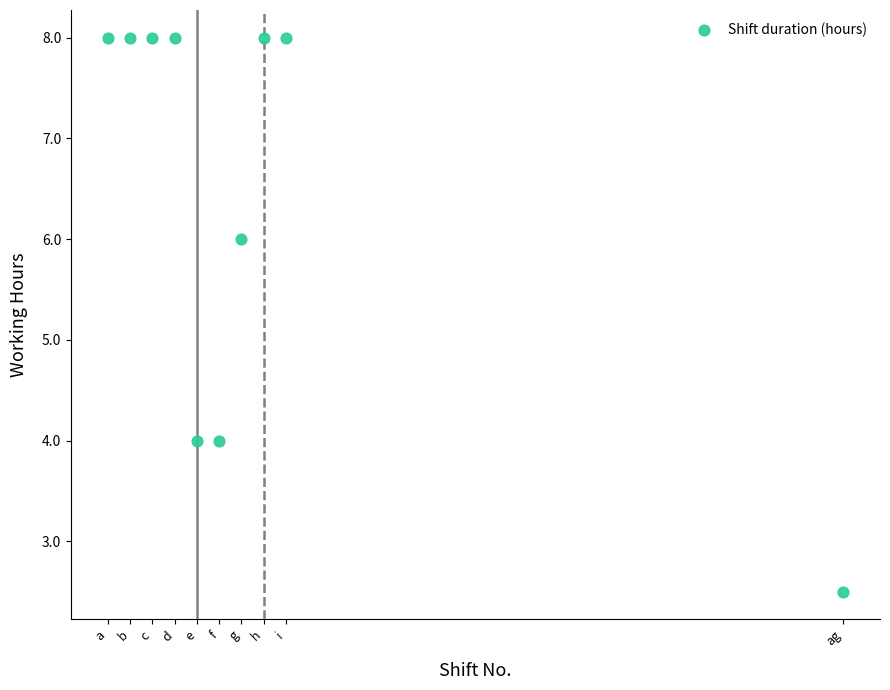

What is the average X value?

7.9